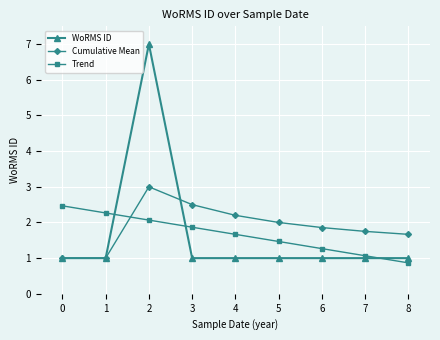

At which category is the sum across all series the highest?

2